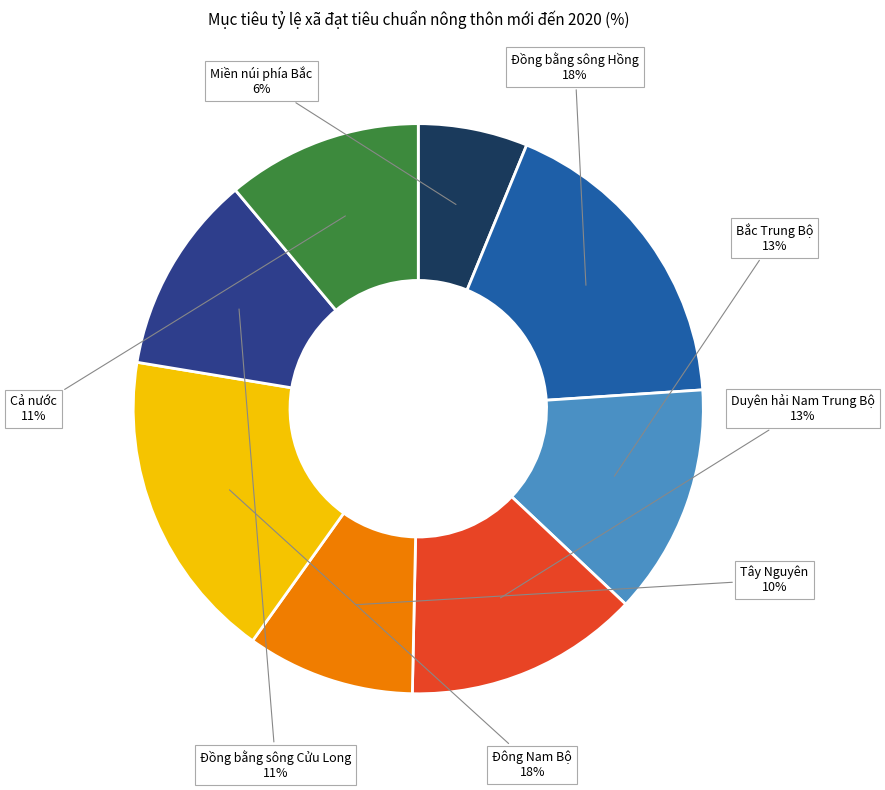

Count the number of slices in the pie.

8